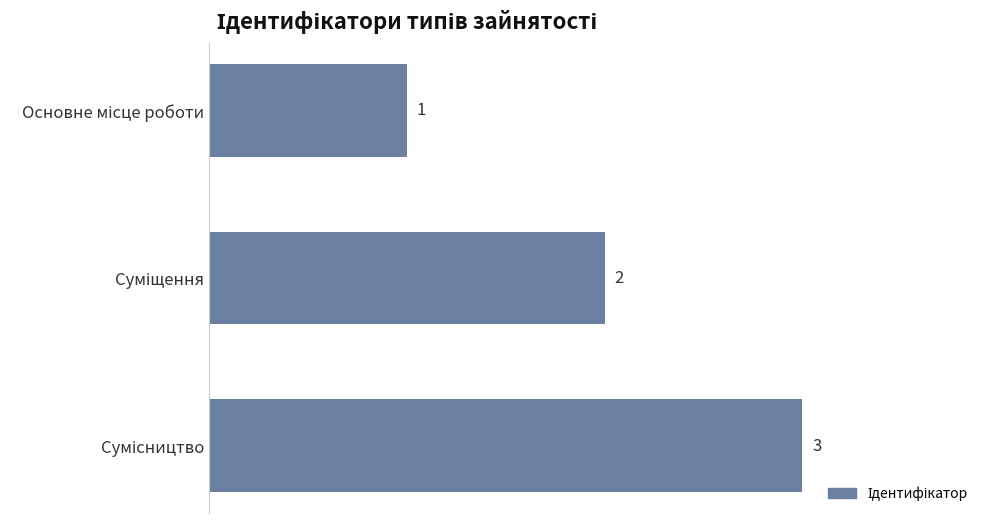

How many values are between 1 and 3?

3